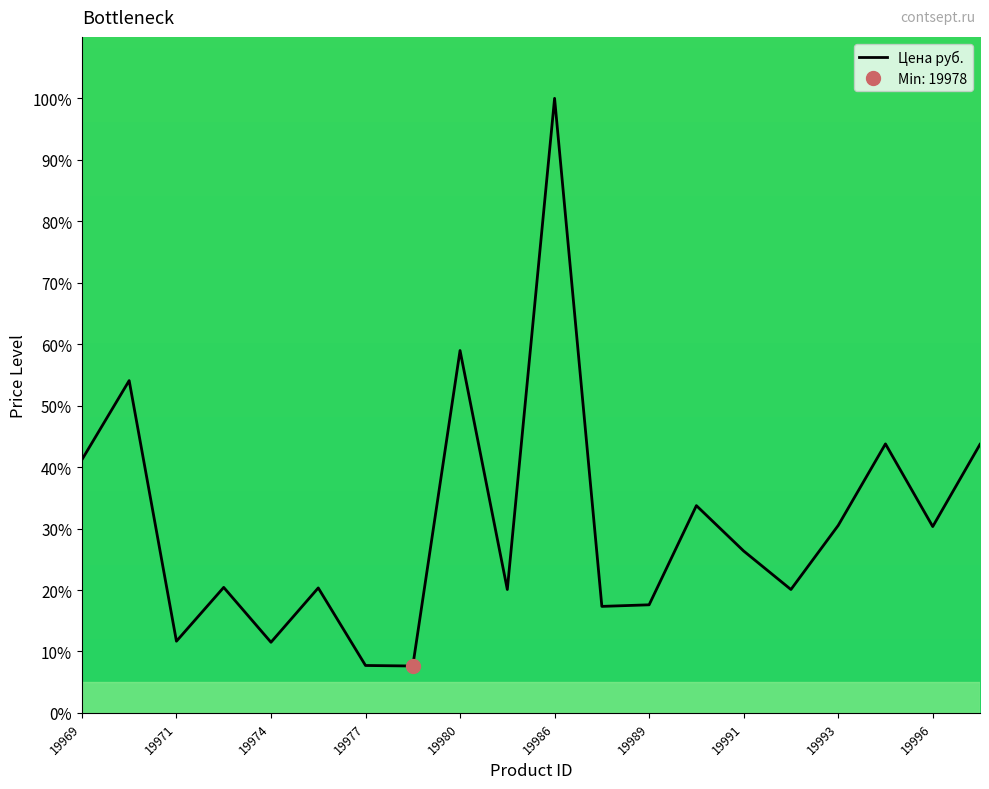

List the labels in order of value, smallest first.

19978, 19977, 19974, 19971, 19988, 19989, 19984, 19992, 19976, 19973, 19991, 19996, 19993, 19990, 19969, 19998, 19995, 19970, 19980, 19986